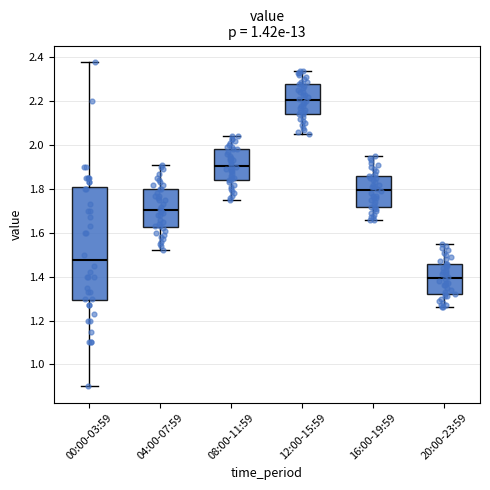

Reading left to right, read every box against the y-axis: the position of its median line, the range the box covers, and the ends of its whiskers. The values are not printed on the chart, so give them approximately, as read against the axis.

00:00-03:59: median 1.48, box 1.30 to 1.80, whiskers 0.90 to 2.38
04:00-07:59: median 1.70, box 1.62 to 1.80, whiskers 1.52 to 1.92
08:00-11:59: median 1.90, box 1.84 to 1.98, whiskers 1.76 to 2.04
12:00-15:59: median 2.20, box 2.14 to 2.28, whiskers 2.06 to 2.34
16:00-19:59: median 1.80, box 1.72 to 1.86, whiskers 1.66 to 1.96
20:00-23:59: median 1.40, box 1.32 to 1.46, whiskers 1.26 to 1.56